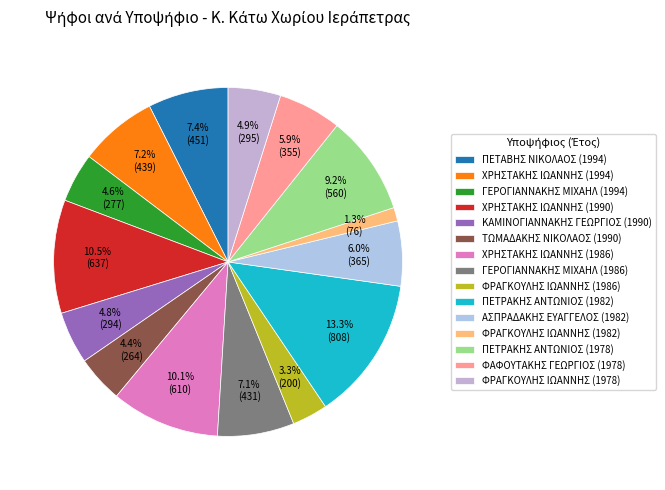

How much of the chart is everything except ΦΡΑΓΚΟΥΛΗΣ ΙΩΑΝΝΗΣ (1978)?

95.1%